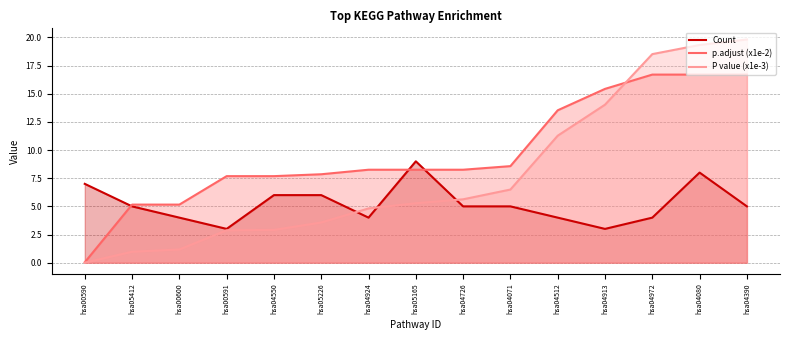

List the labels in order of P value (x1e-3) value, largest first.

hsa04390, hsa04080, hsa04972, hsa04913, hsa04512, hsa04071, hsa04726, hsa05165, hsa04924, hsa05226, hsa04550, hsa00591, hsa00600, hsa05412, hsa00590